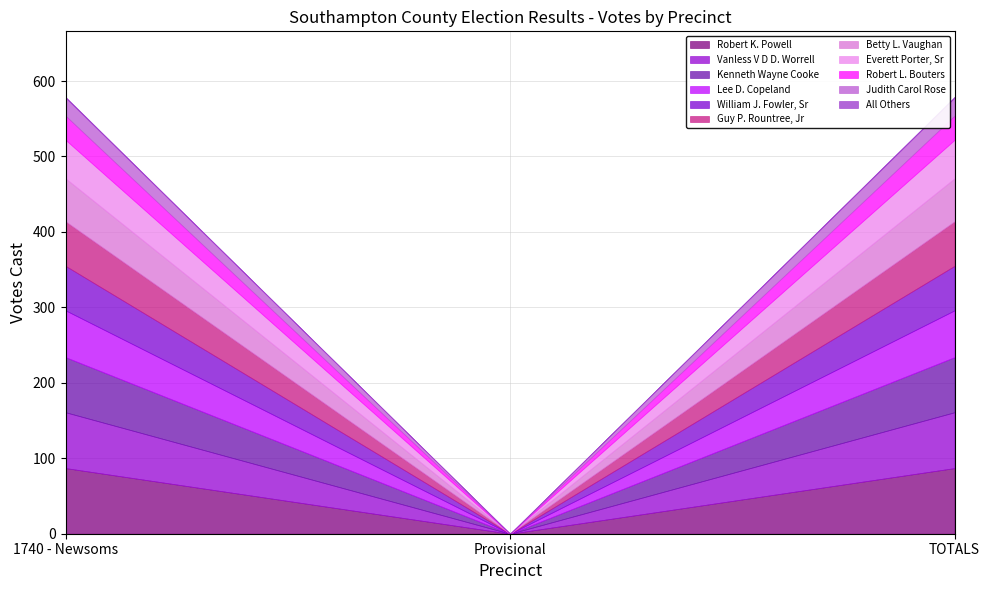

What is the average value?

386